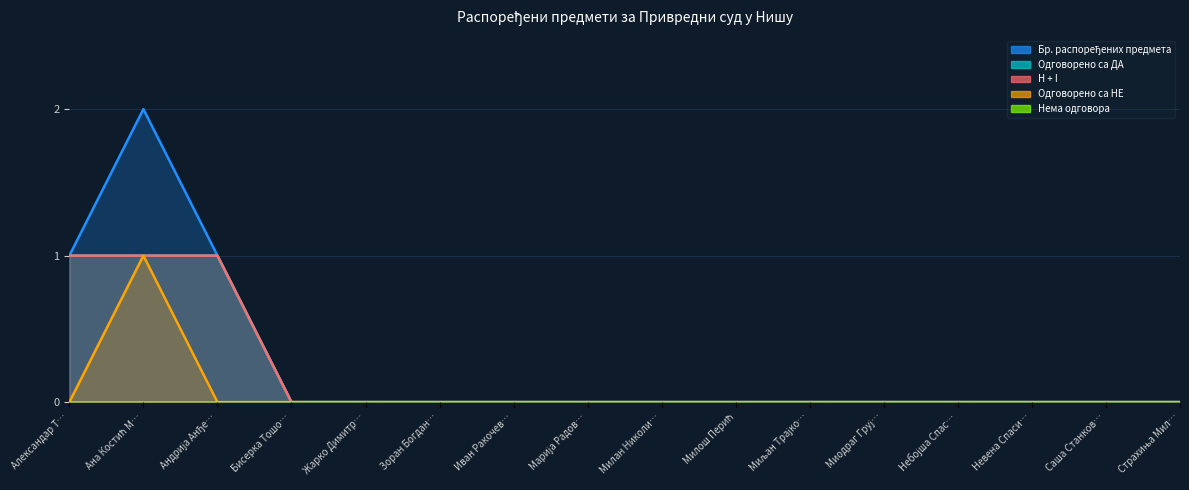

True or false: Одговорено са ДА has a value of 0 at Небојша Спас….

True